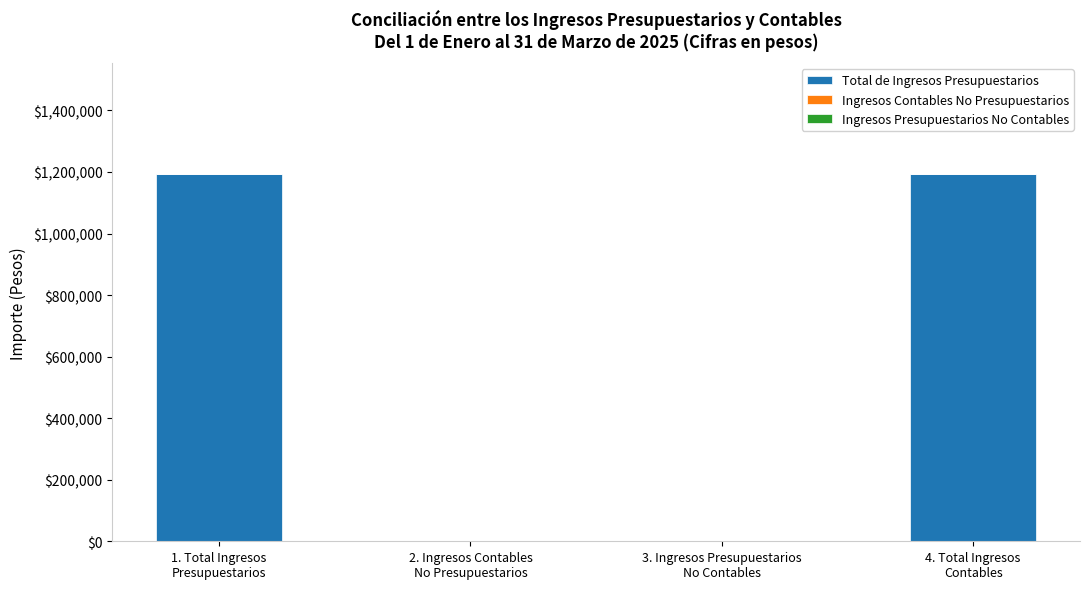

What is the sum of all values?

2389785.6